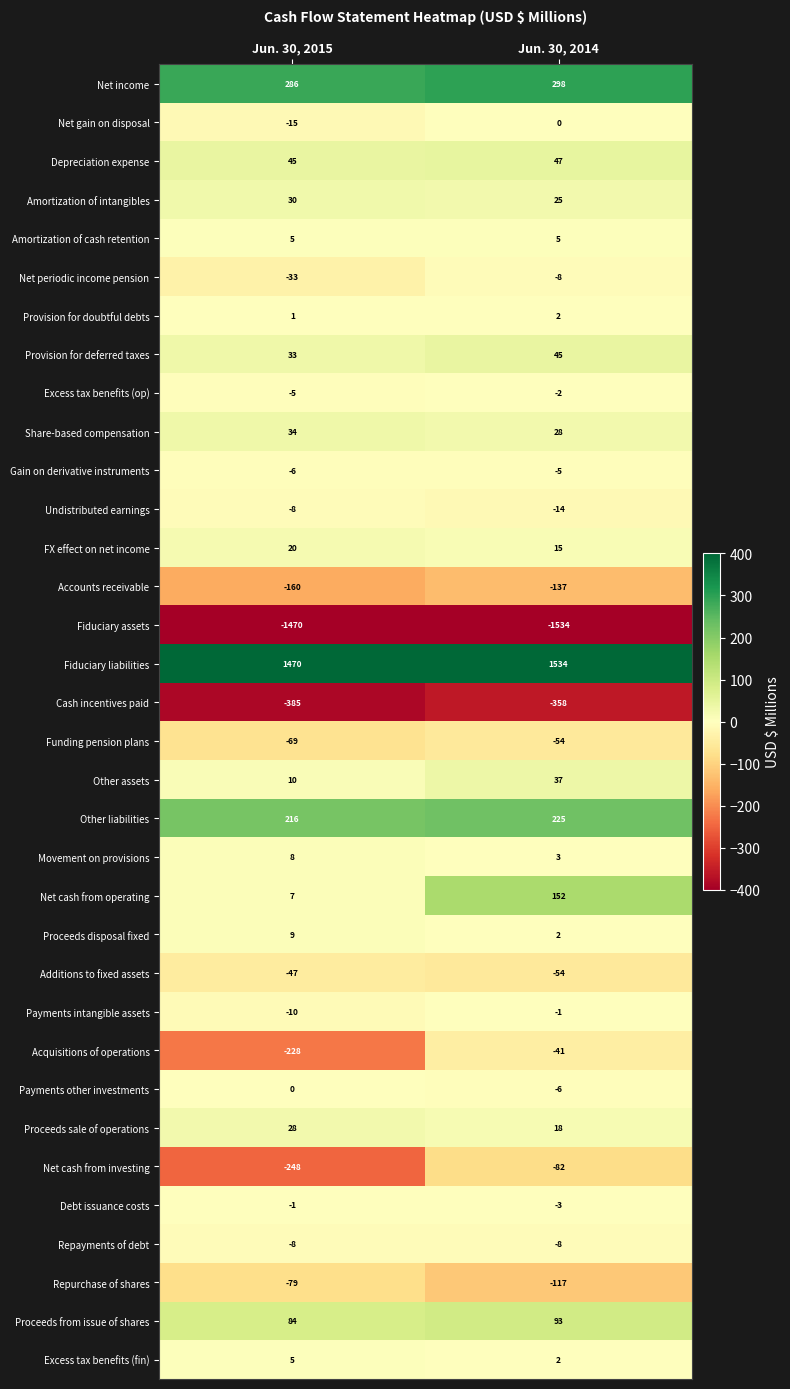

At which label does Provision for doubtful debts reach its minimum?

Jun. 30, 2015